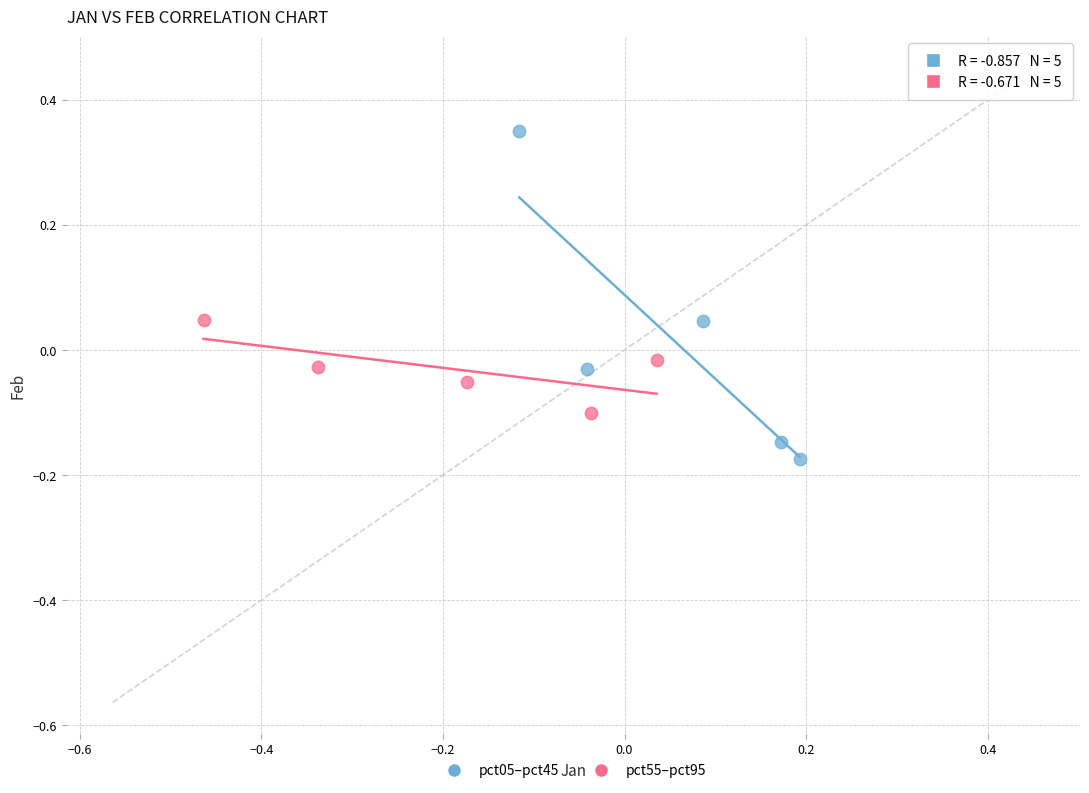

Which series has the widest spread of Y values?

pct05–pct45